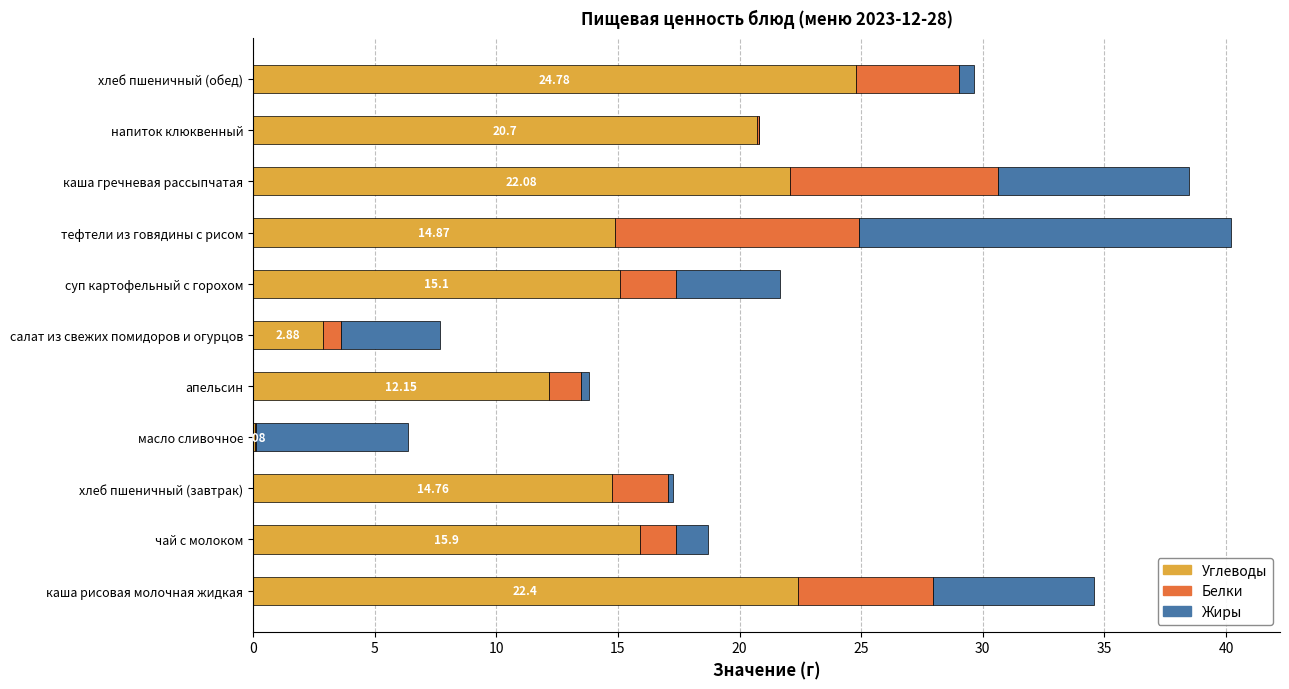

What are all the series names shown in the legend?

Углеводы, Белки, Жиры